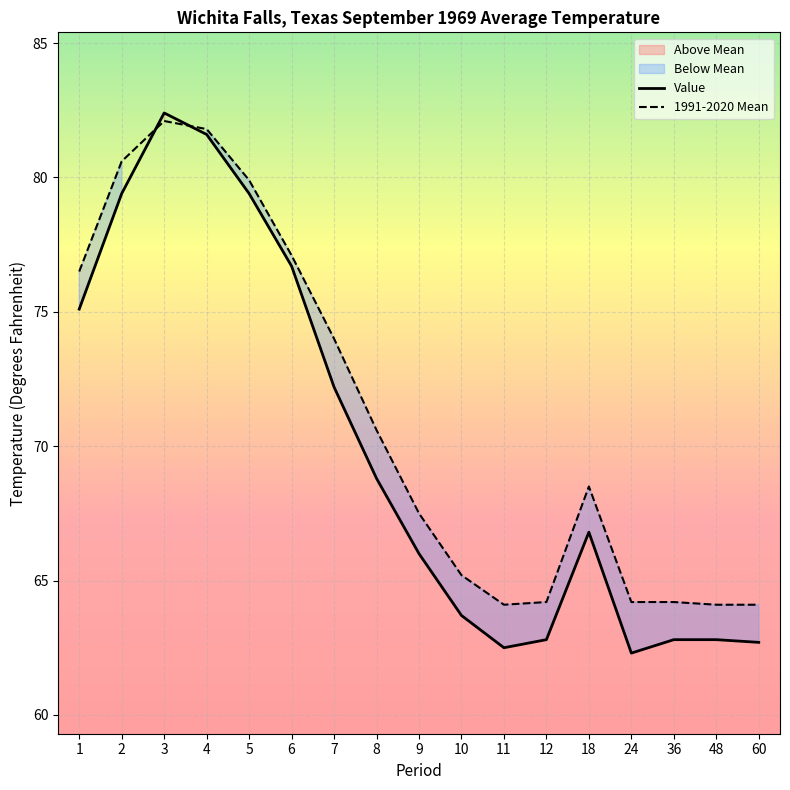

Where is the first local minimum for Value?

11